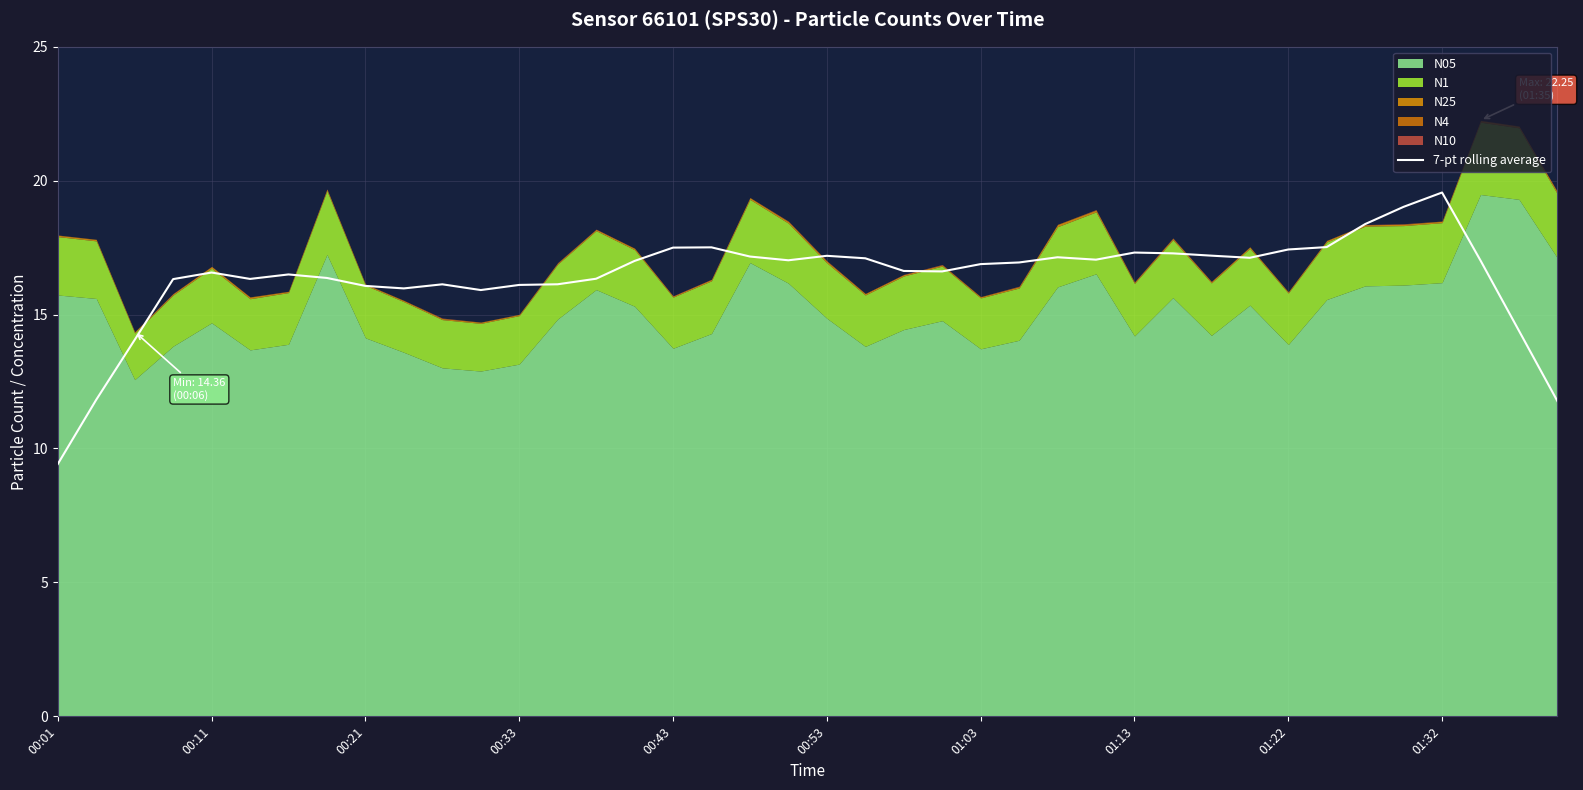

What is the change in value from 00:01 to 25?

+7.5